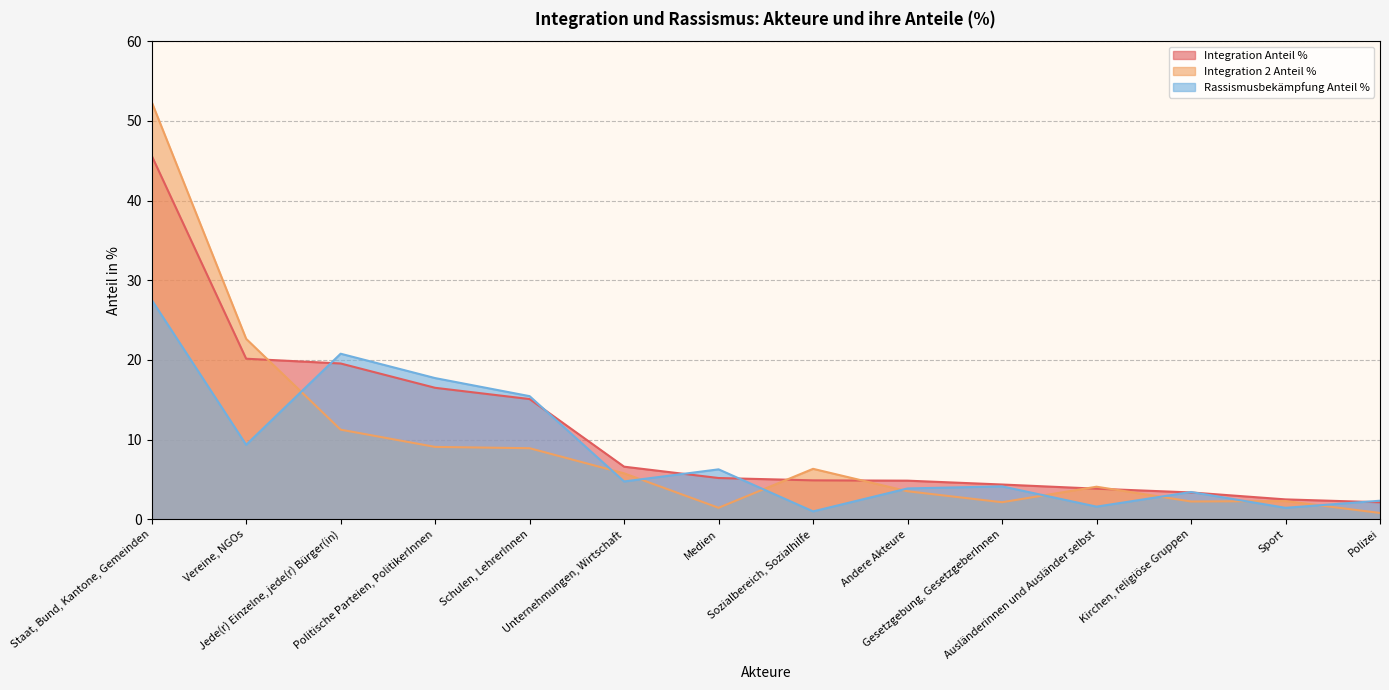

Does the chart have visible grid lines?

Yes